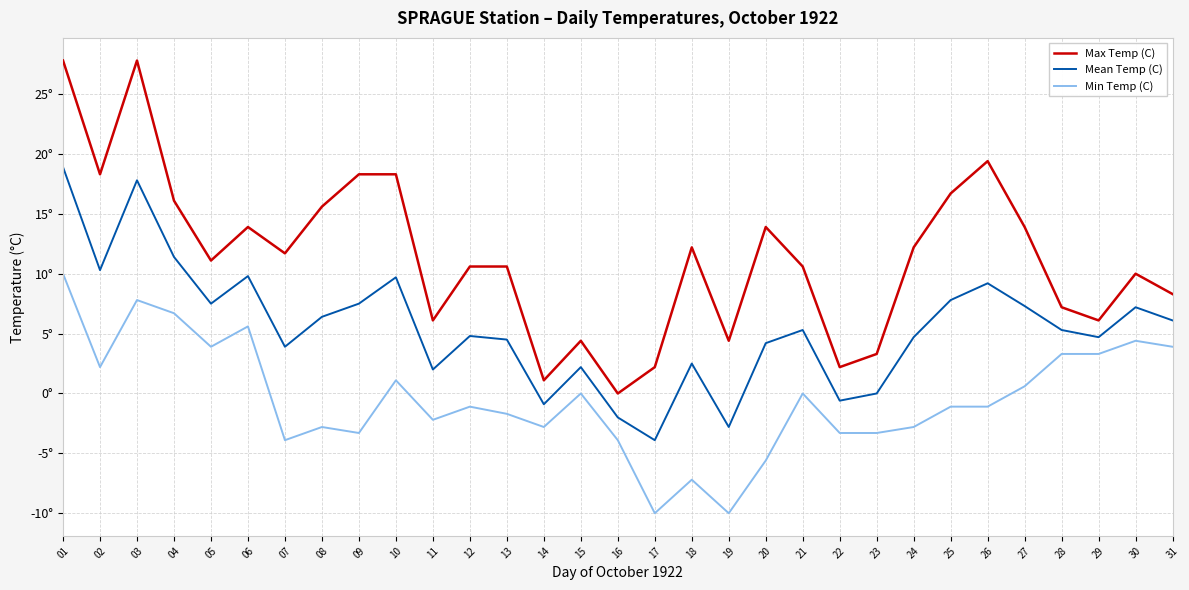

What is the difference between the maximum and minimum values in the Max Temp (C) series?

27.8